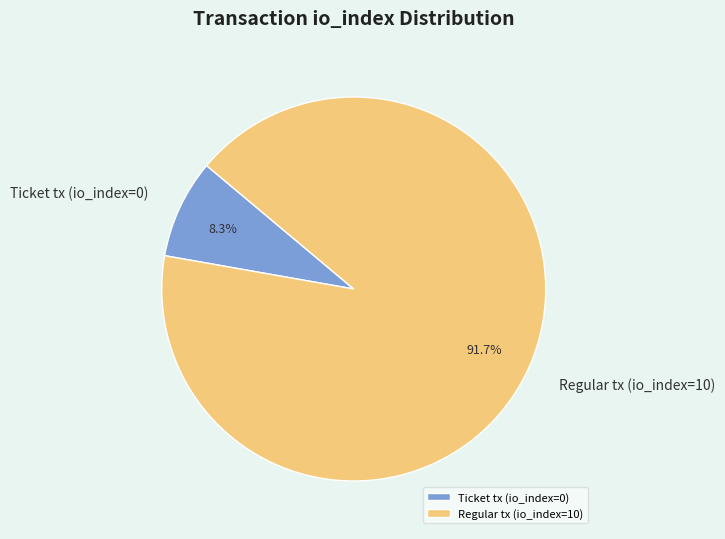

To the nearest percent, what is the average slice percentage?

50%